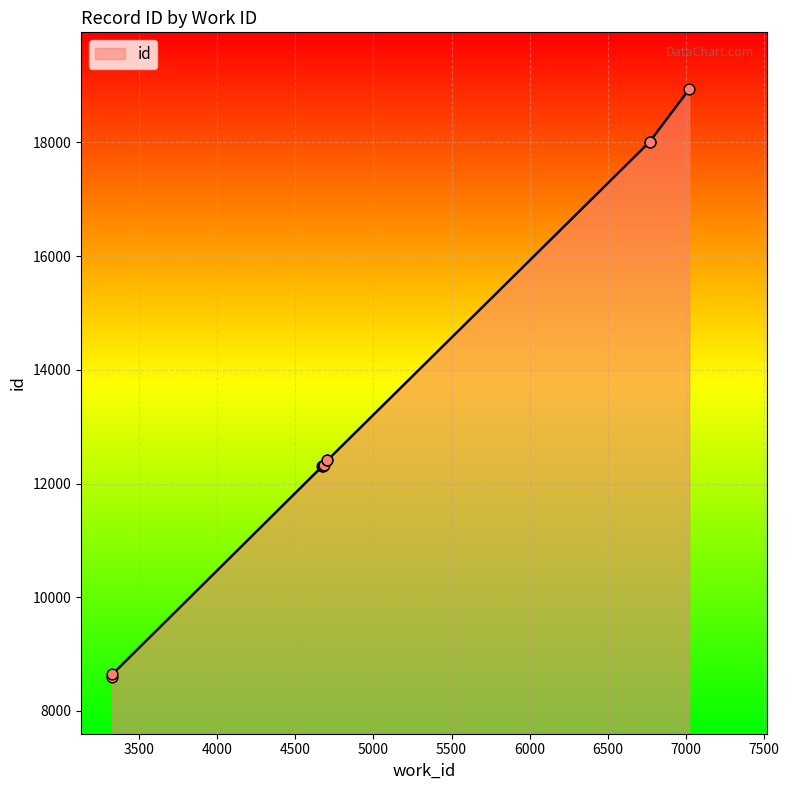

What is the change in value from 4706 to 7020?

+6524